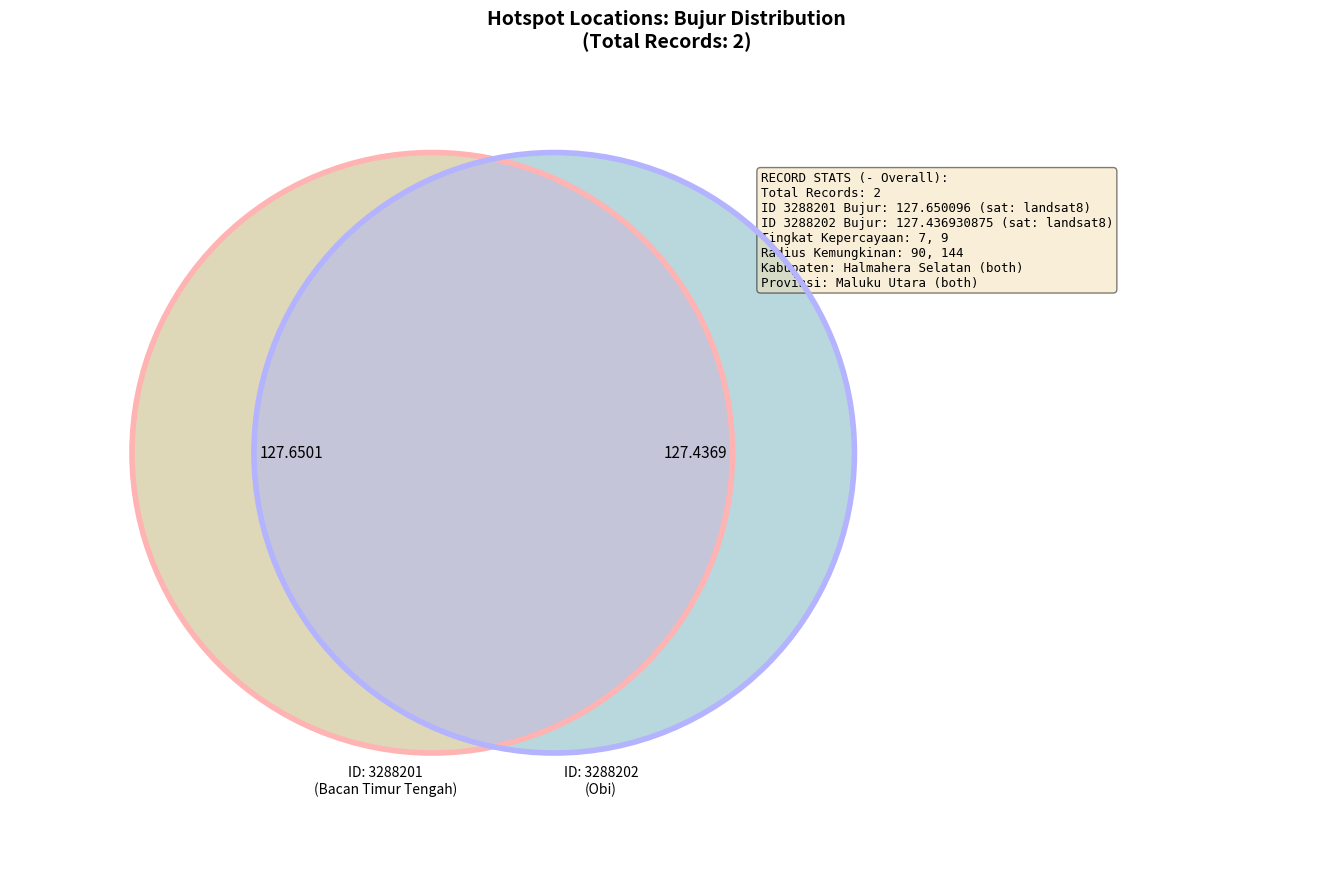

Is 3288202 the majority of the pie?

No